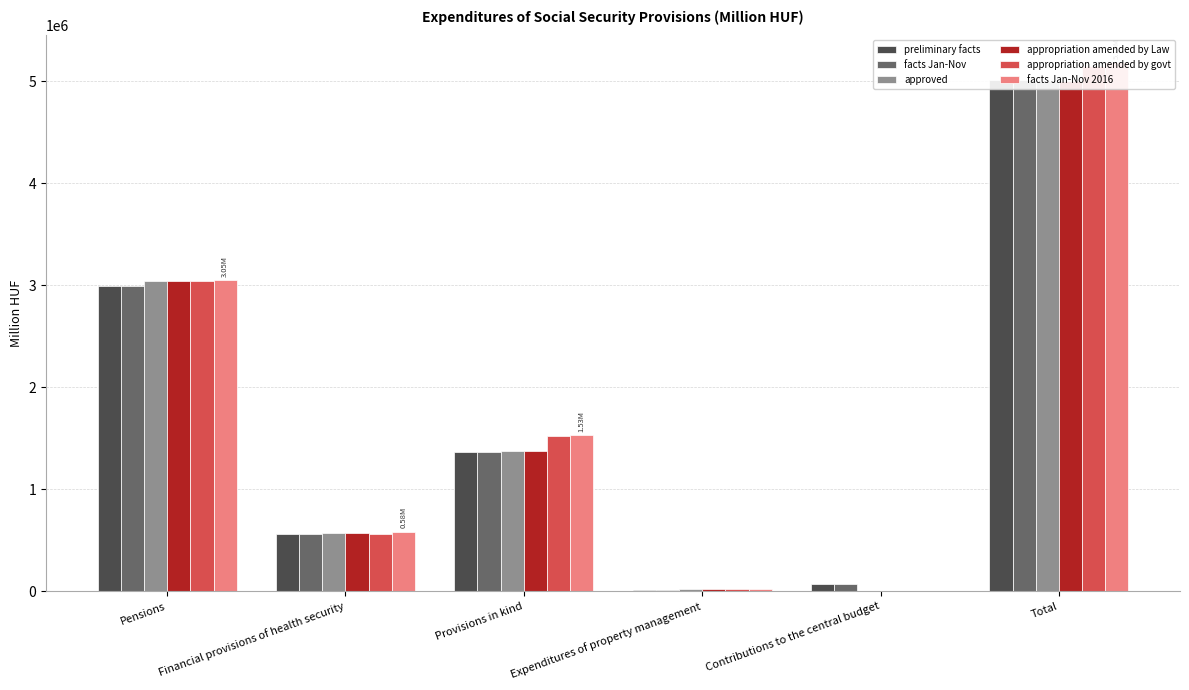

What is the difference between the highest and lowest values at Contributions to the central budget?

74848.0